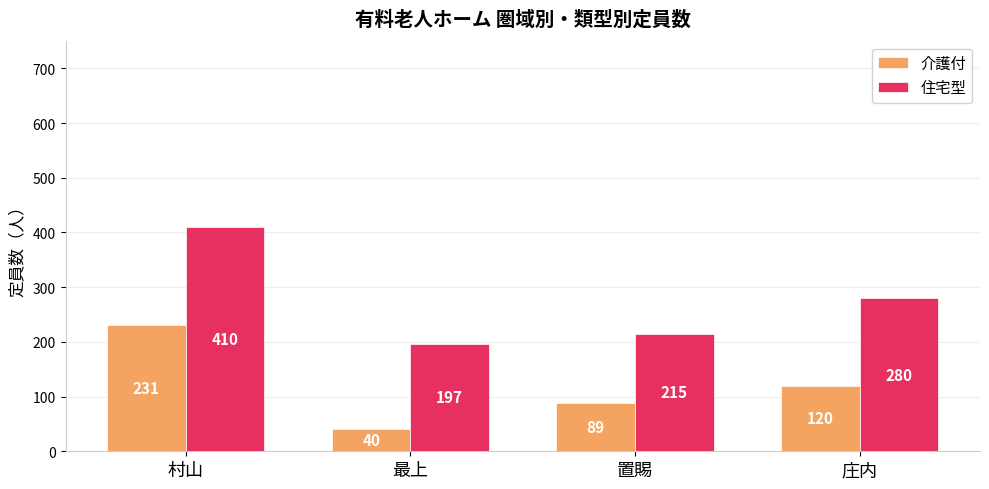

Which series has the largest range (max minus min)?

住宅型